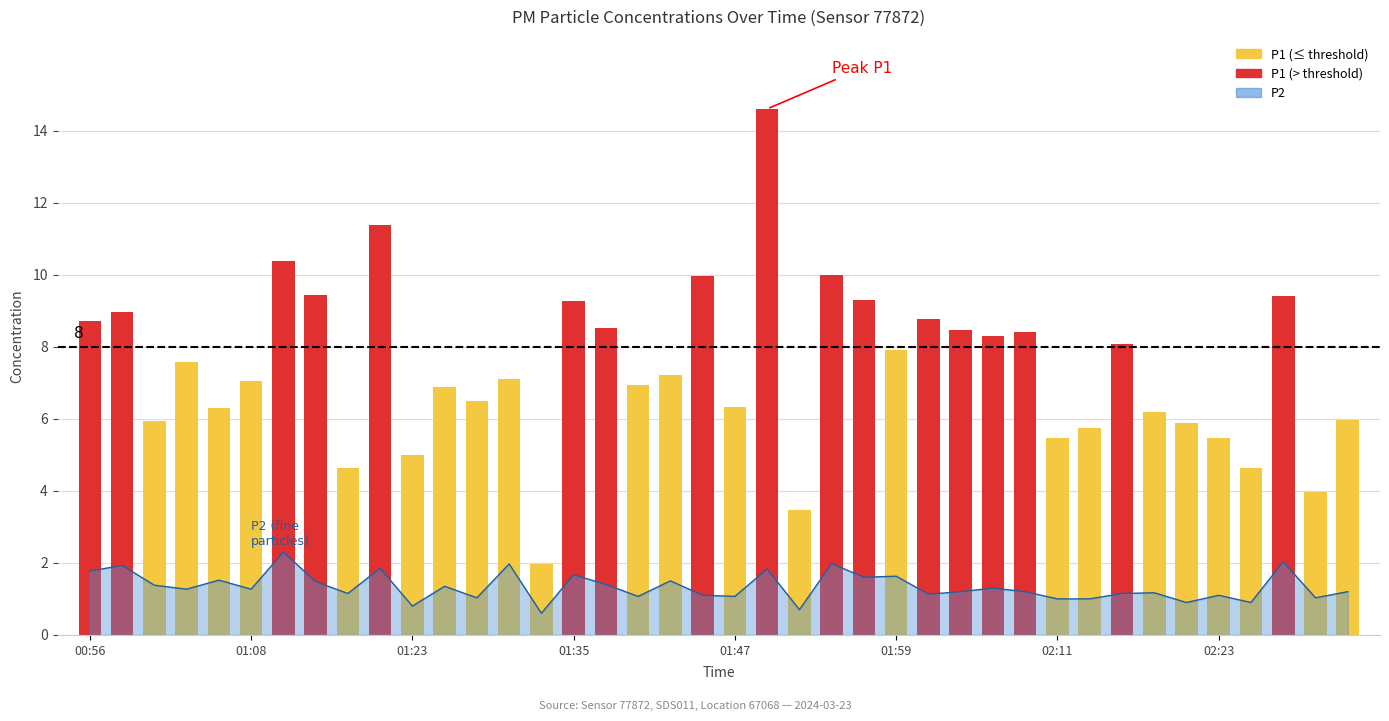

Does the chart contain any negative values?

No